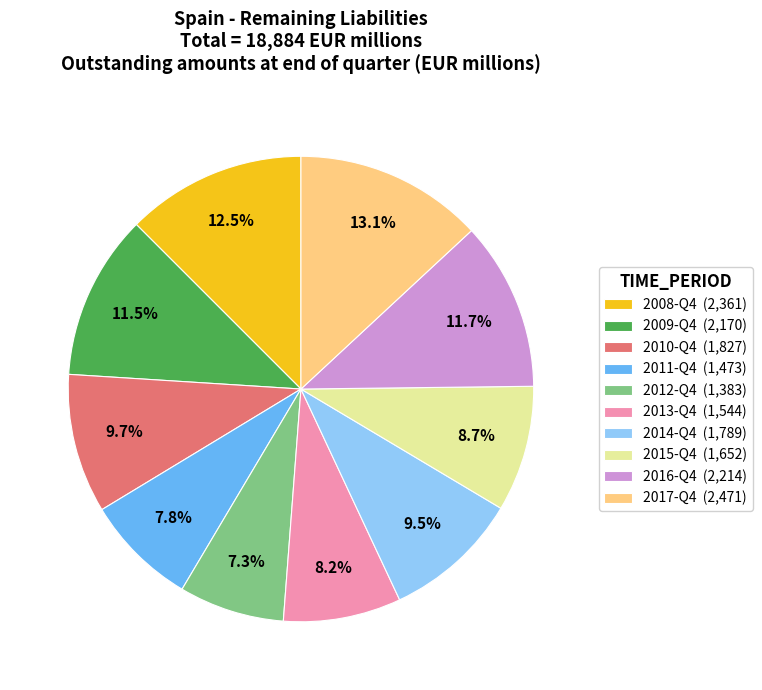

Does 2017-Q4 represent more than half of the total?

No